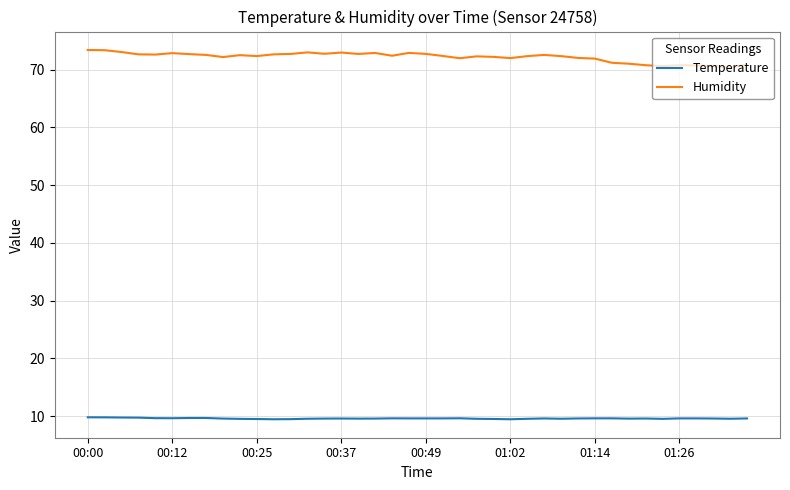

In Humidity, how many points are higher than both neighbors (excluding endpoints)?

9